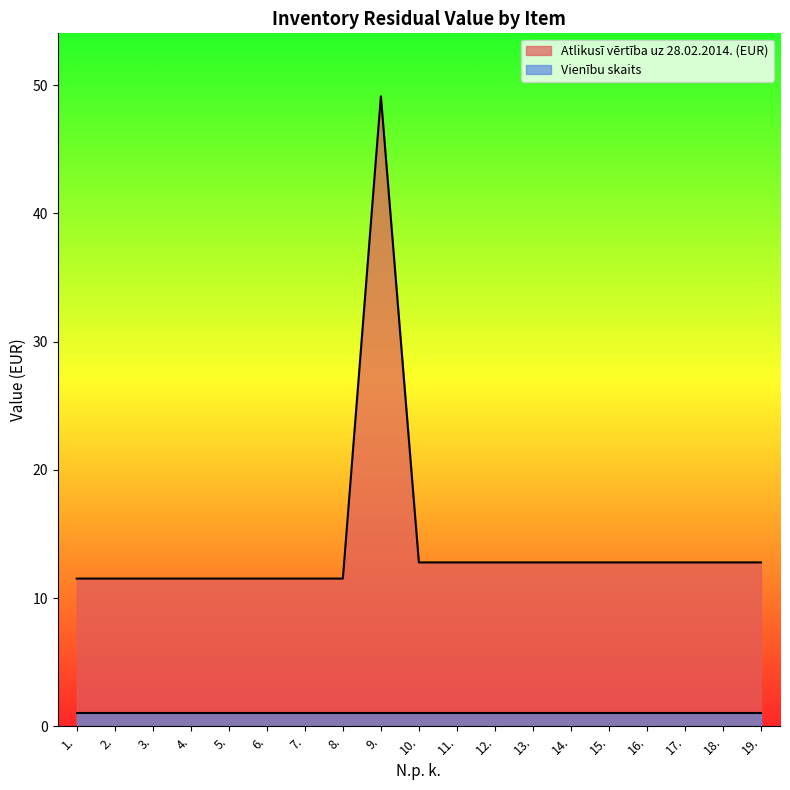

True or false: the data shows 11.5 at 3..

True